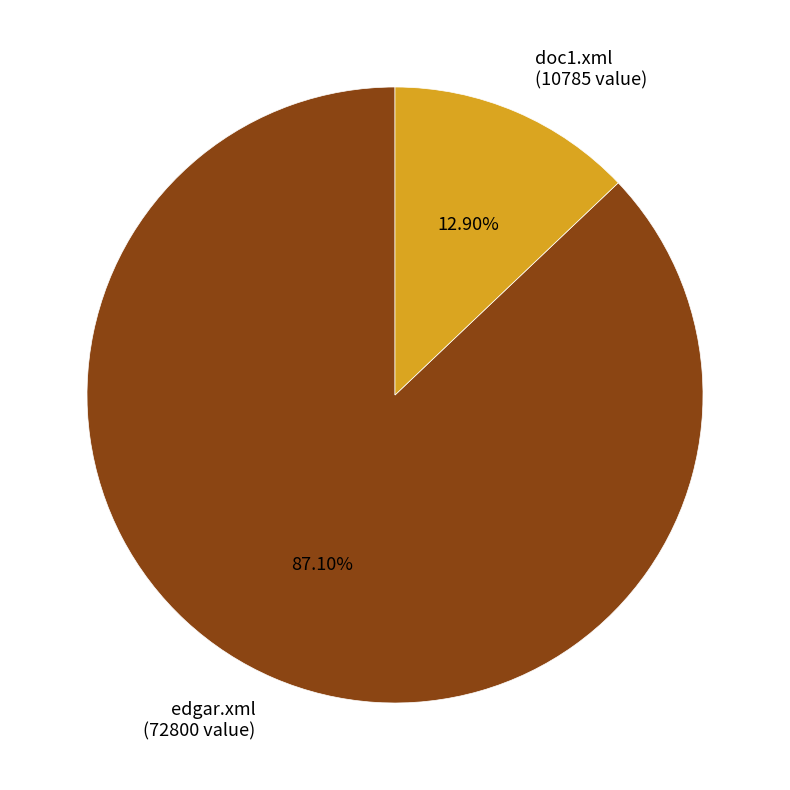

What percentage do doc1.xml and edgar.xml together represent?

100.0%